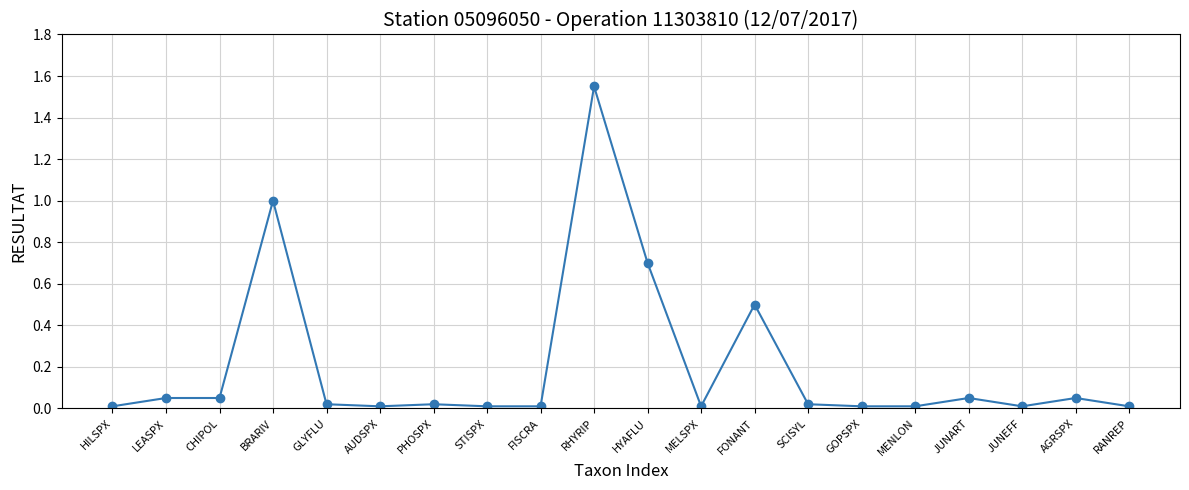

Read the value at FONANT.

0.5